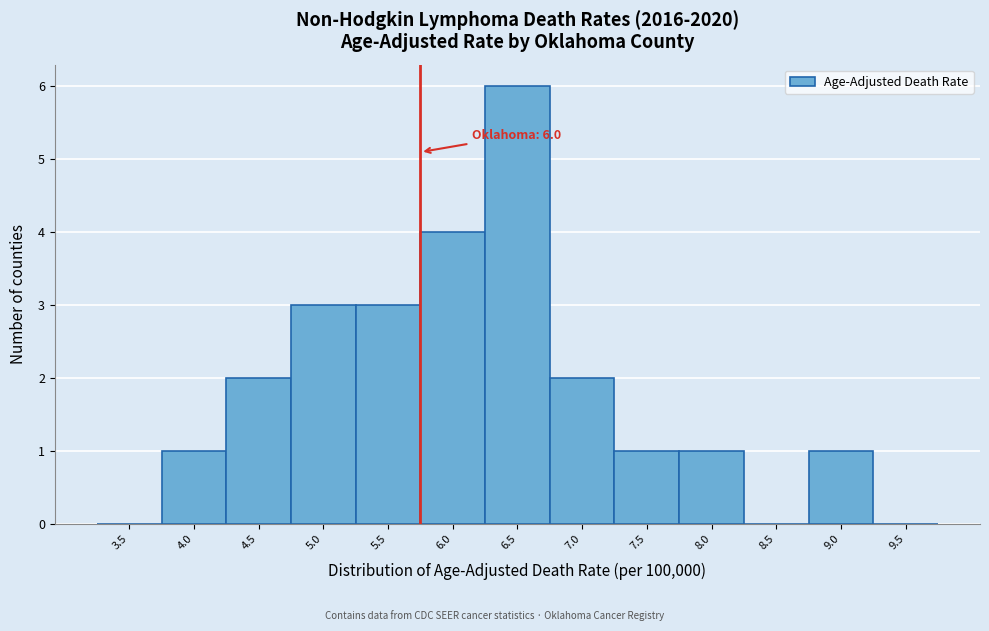

Reading right to left, list all the values displayed in this chart.

9.5=0	9.0=1	8.5=0	8.0=1	7.5=1	7.0=2	6.5=6	6.0=4	5.5=3	5.0=3	4.5=2	4.0=1	3.5=0